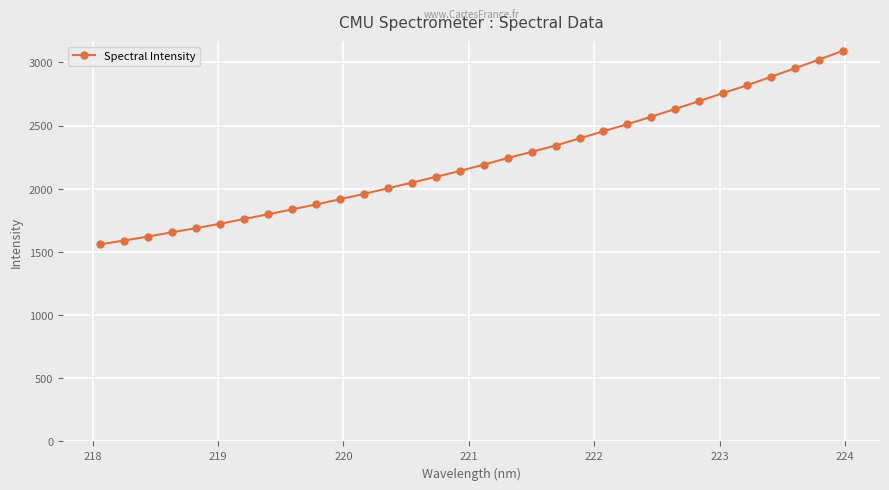

What is the average value?

2222.5